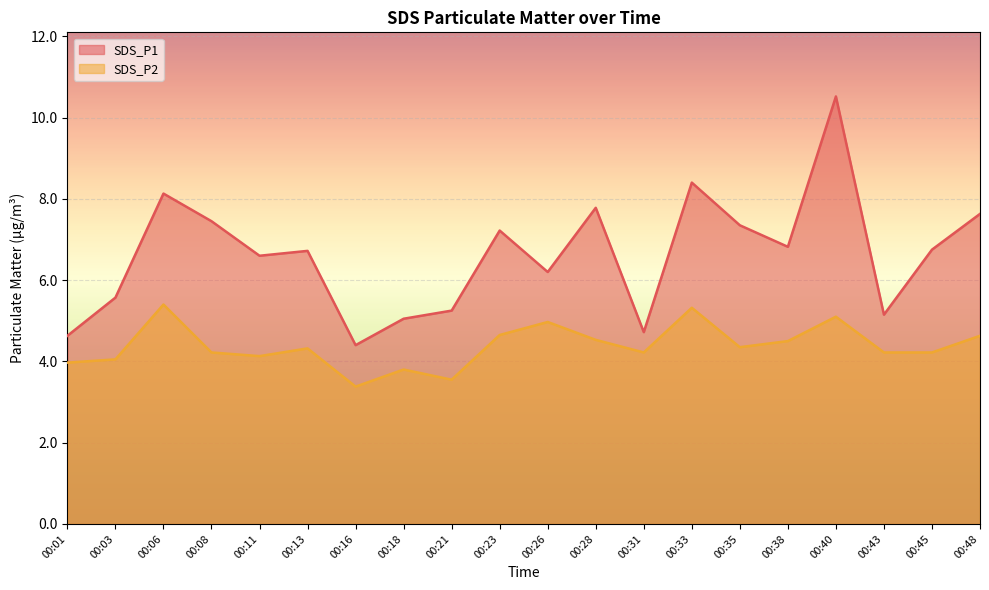

Where is the first local maximum for SDS_P2?

00:06